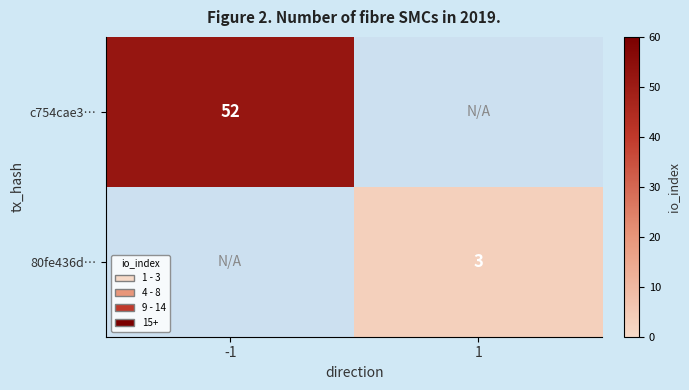

What is the smallest value displayed?

3.0